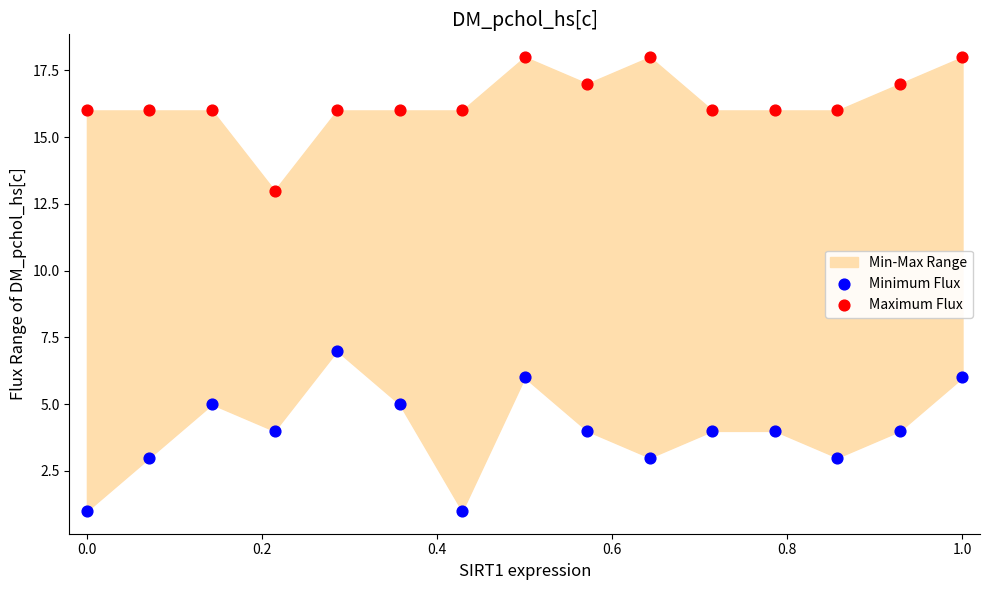

Which series has the widest spread of Y values?

Minimum Flux